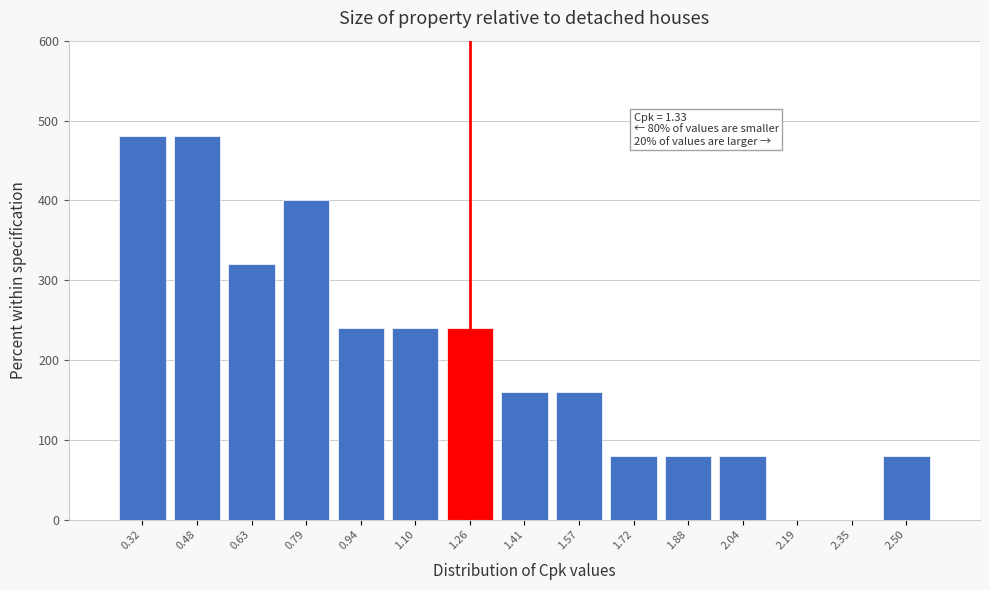

Reading right to left, extract all data points from this chart.

2.50=80	2.35=0	2.19=0	2.04=80	1.88=80	1.72=80	1.57=160	1.41=160	1.26=240	1.10=240	0.94=240	0.79=400	0.63=320	0.48=480	0.32=480